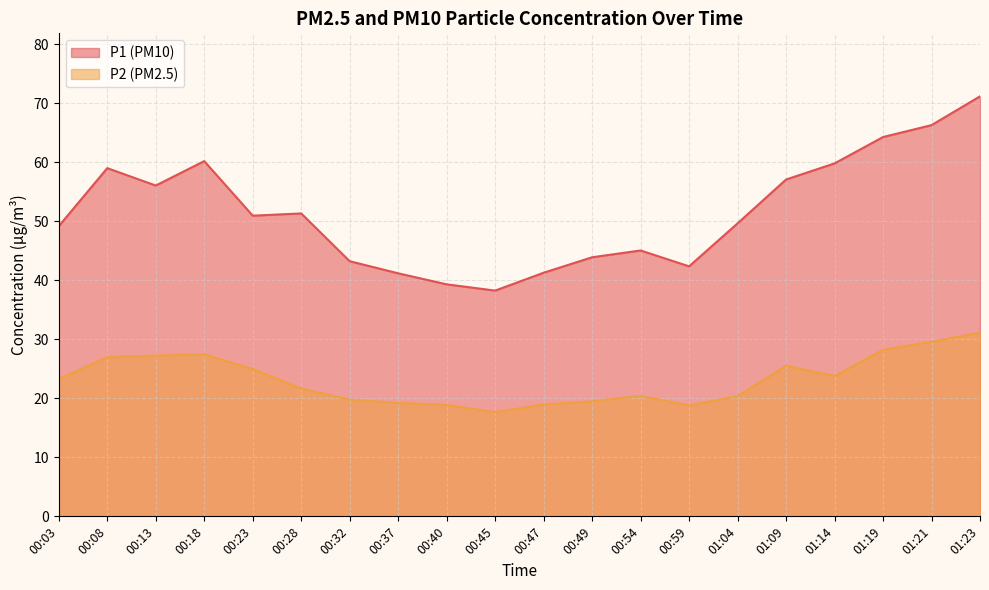

Rank the series by their average value, from highest to lowest.

P1 (PM10), P2 (PM2.5)